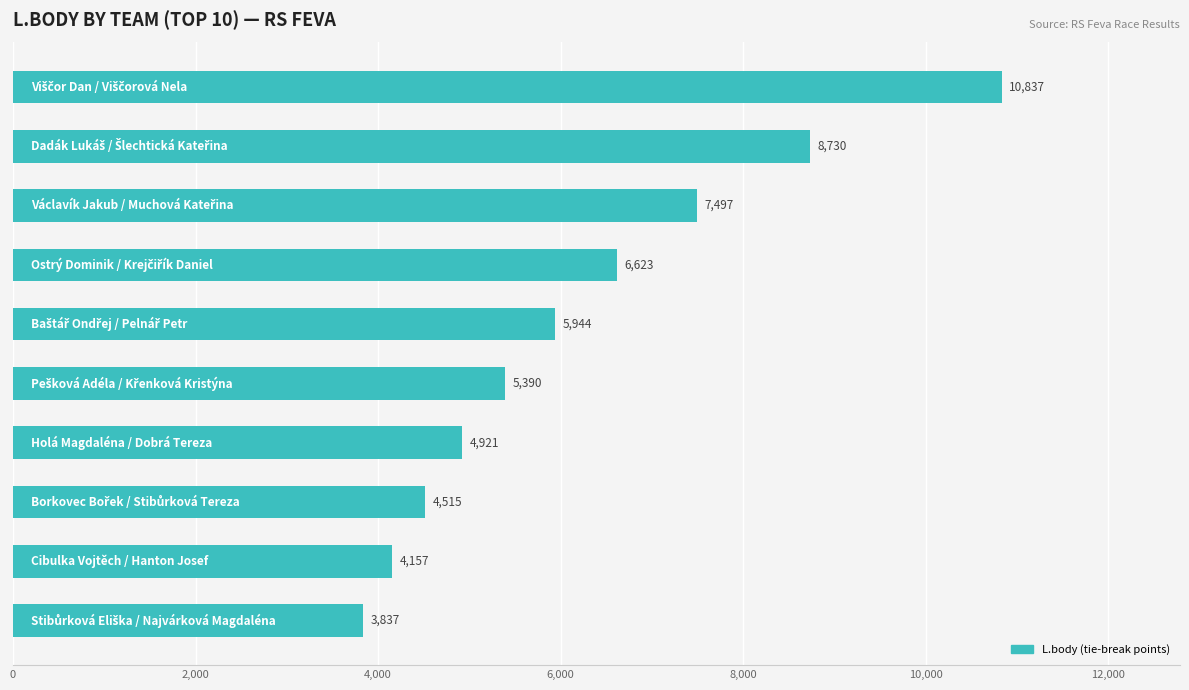

What is the greatest value displayed?

10837